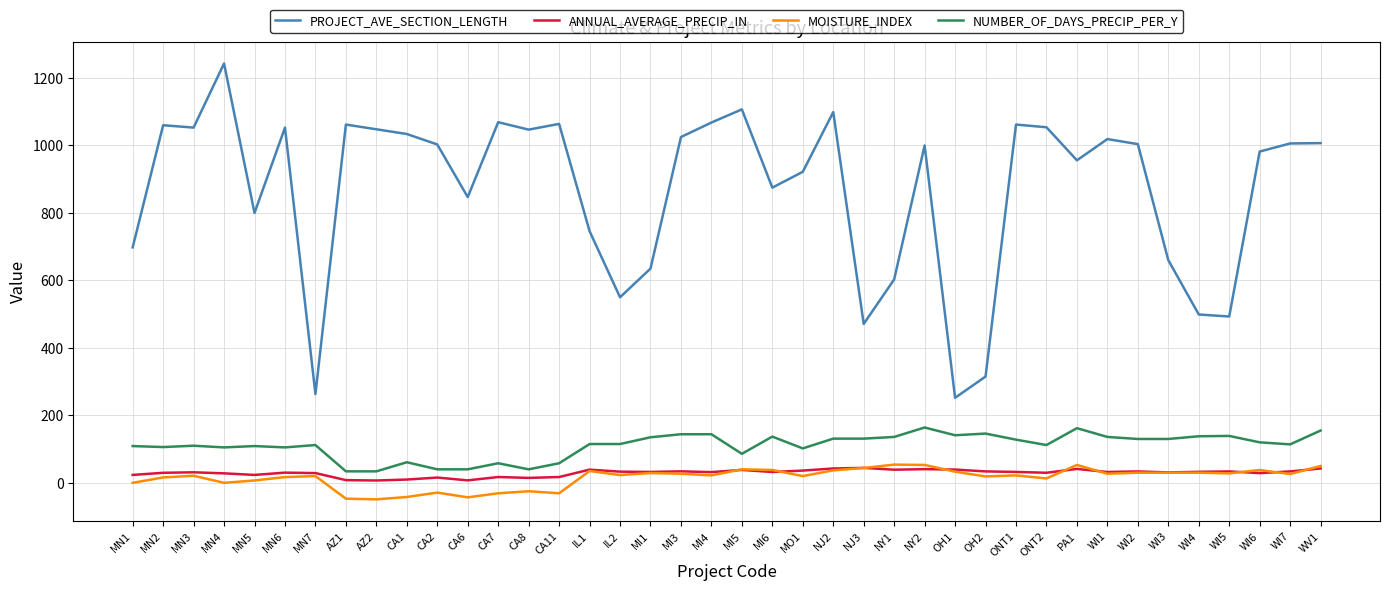

What is the lowest value of the ANNUAL_AVERAGE_PRECIP_IN series?

6.9